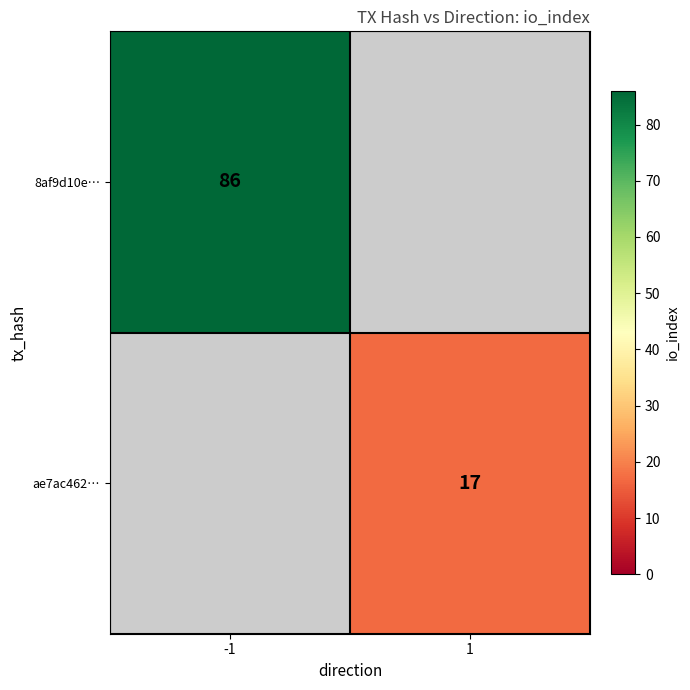

Is it true that ae7ac462… equals 28 at 1?

False